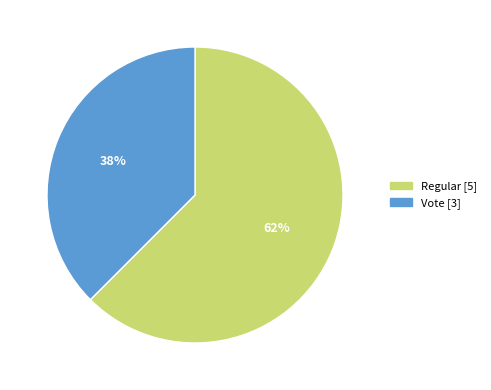

Is the sum of Vote and Regular greater than half?

Yes